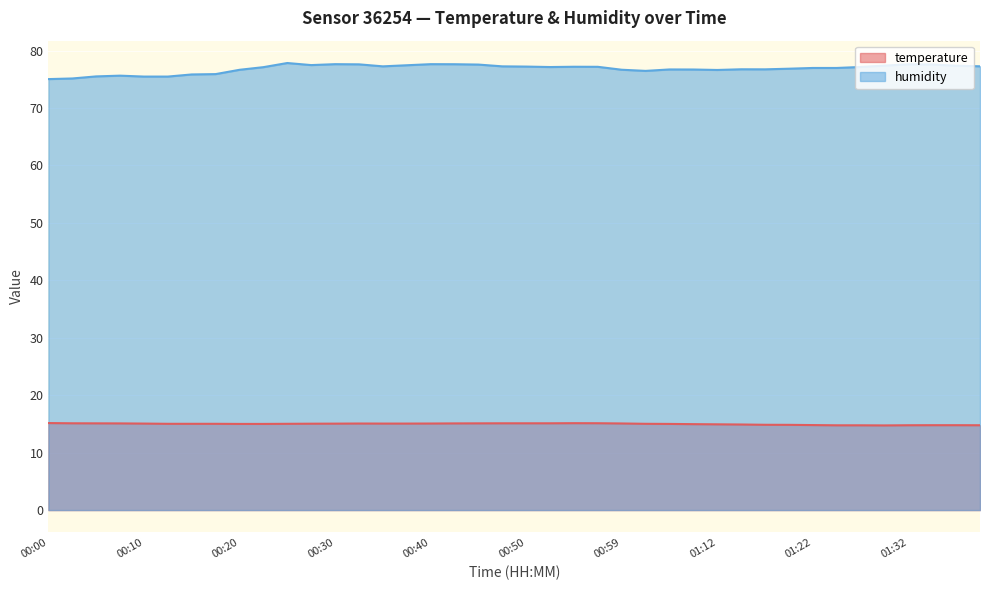

List the series in order of their overall mean, lowest first.

temperature, humidity